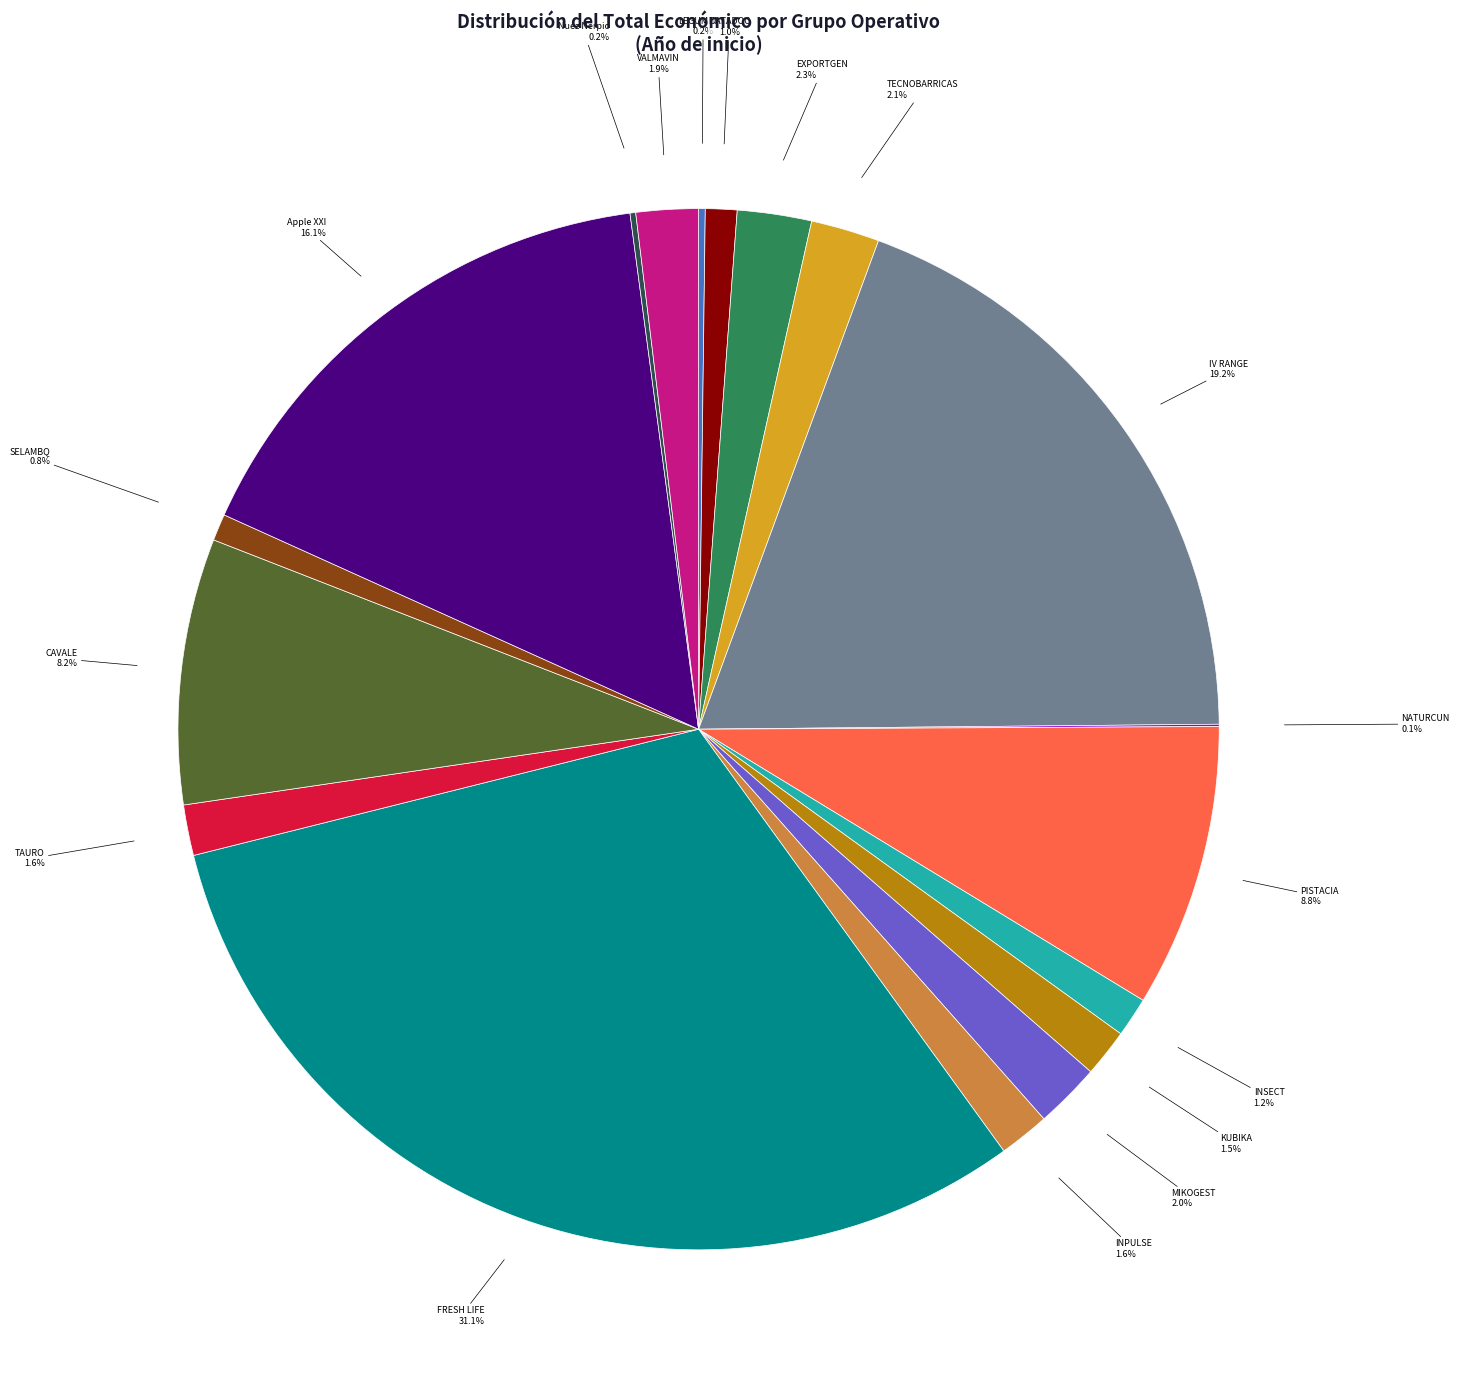

To the nearest percent, what is the average slice percentage?

6%